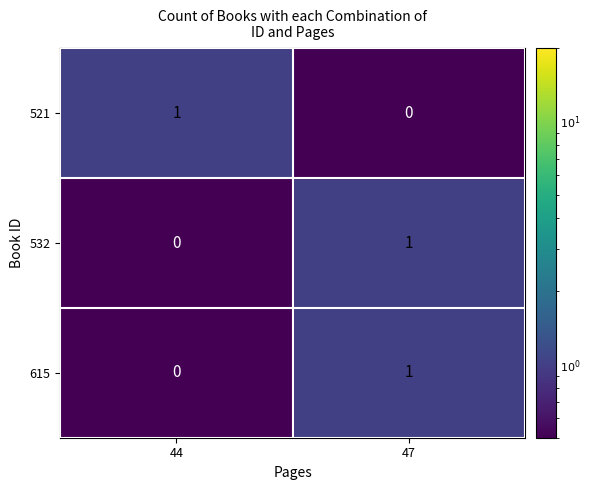

Rank the categories by 521 value from lowest to highest.

47, 44